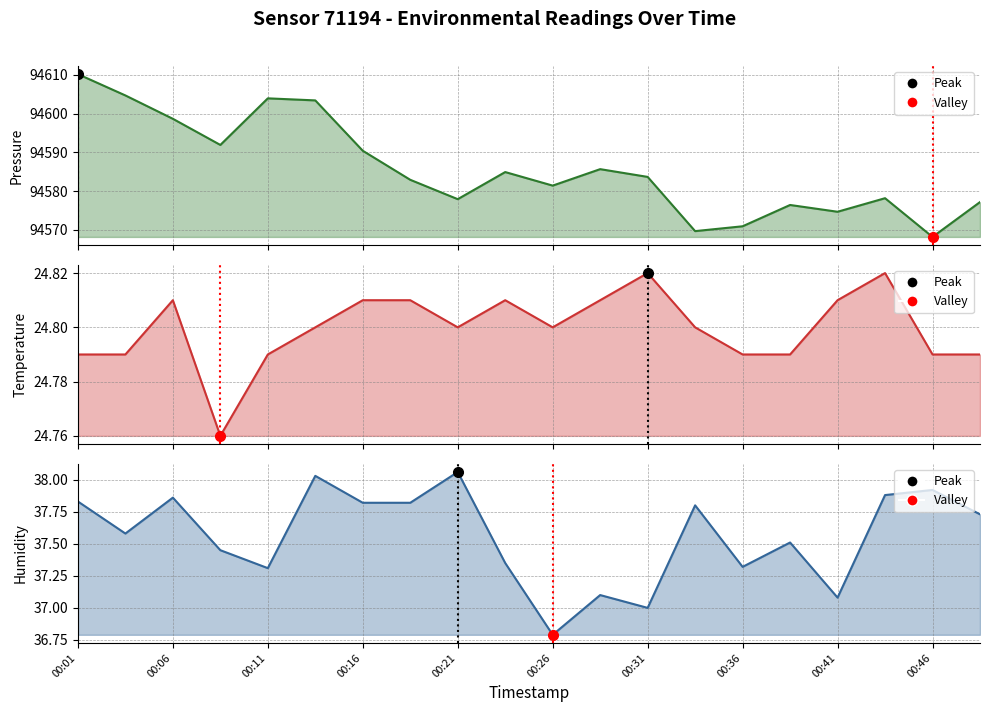

How many lines are shown in the chart?

3